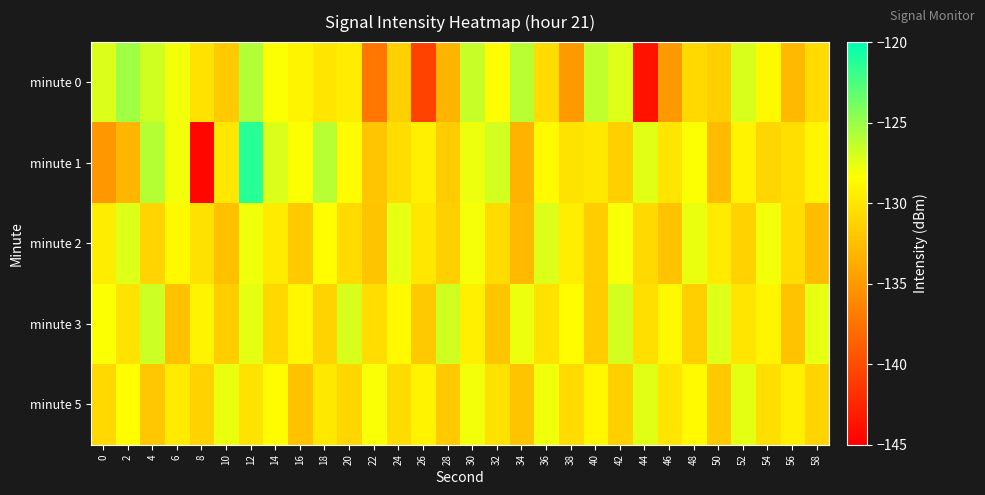

How many data points does each series have?

30